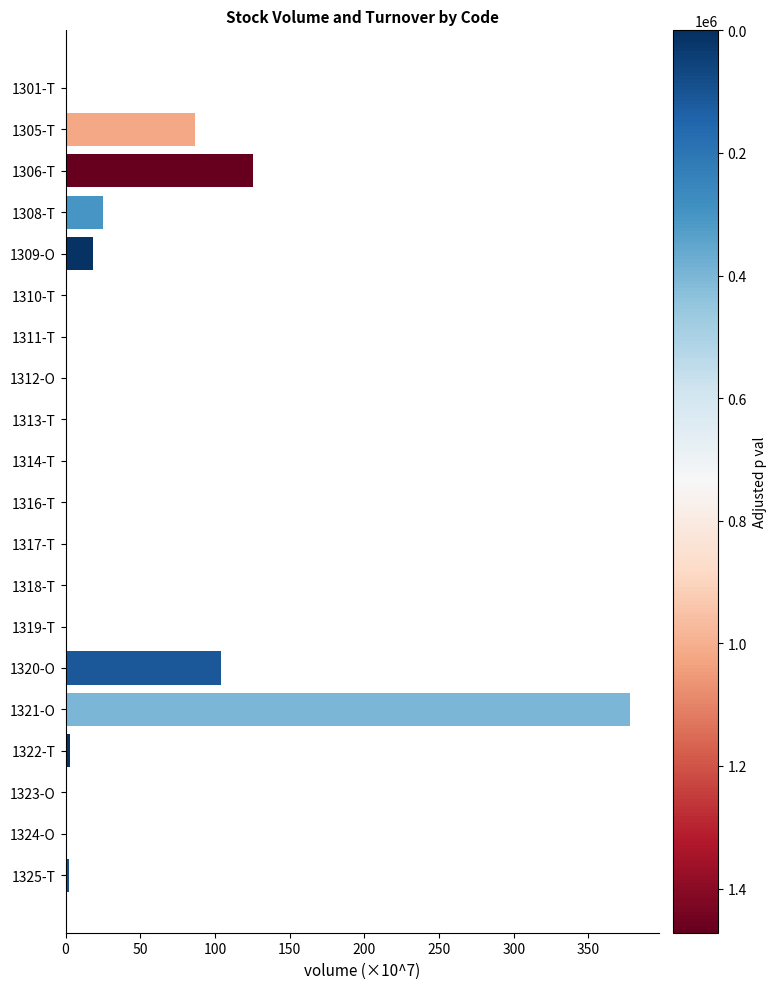

What is the greatest value displayed?

378.1